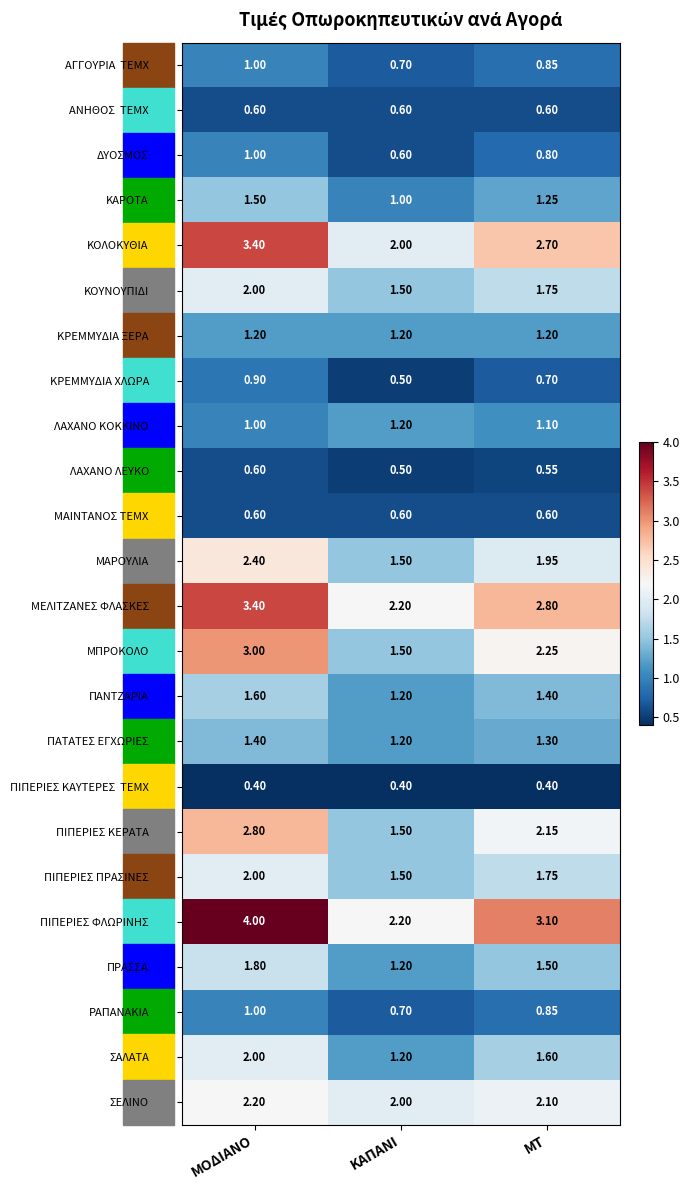

Which series has the largest total across all categories?

ΠΙΠΕΡΙΕΣ ΦΛΩΡΙΝΗΣ